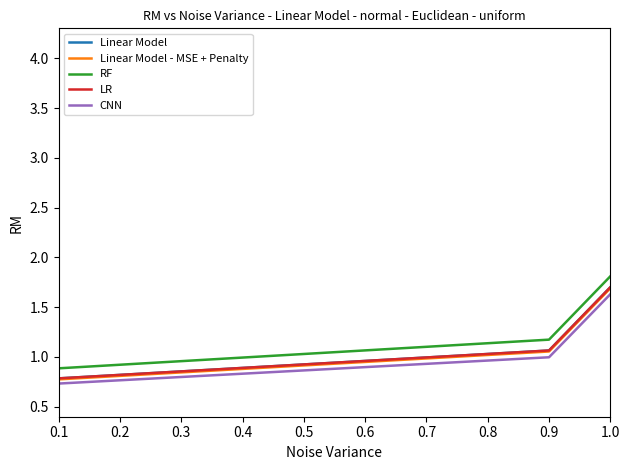

Is this an area chart (filled region under the line)?

No